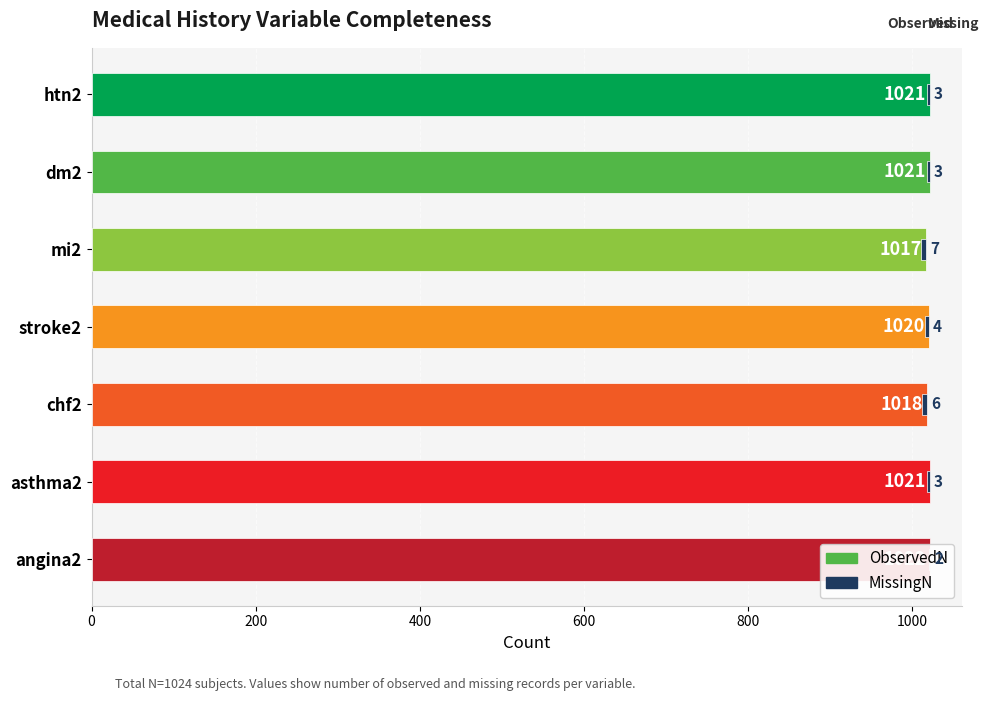

What is the difference between the maximum and minimum values?

5